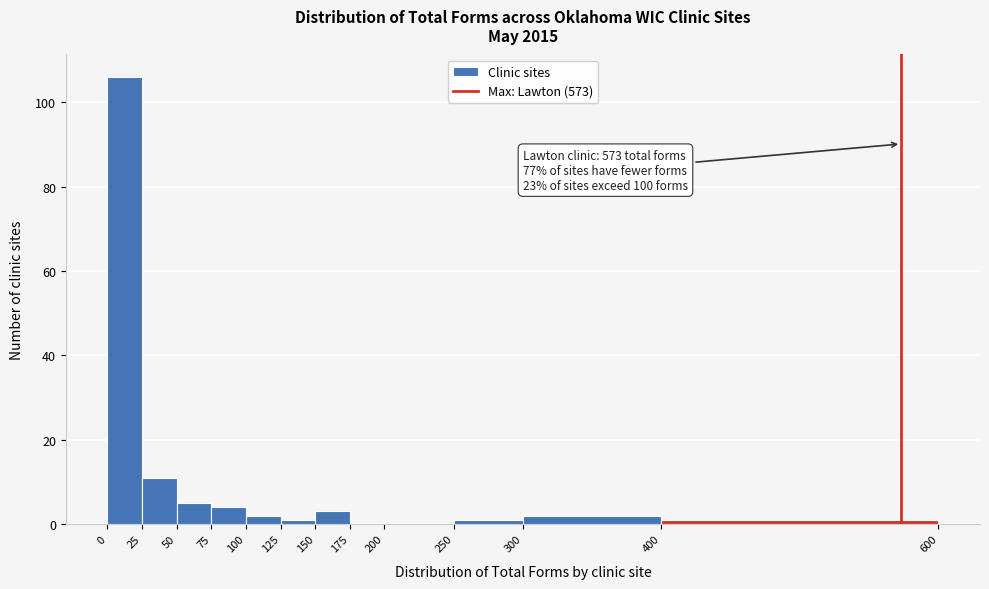

Which range on the x-axis has the tallest bar?

0 to 25